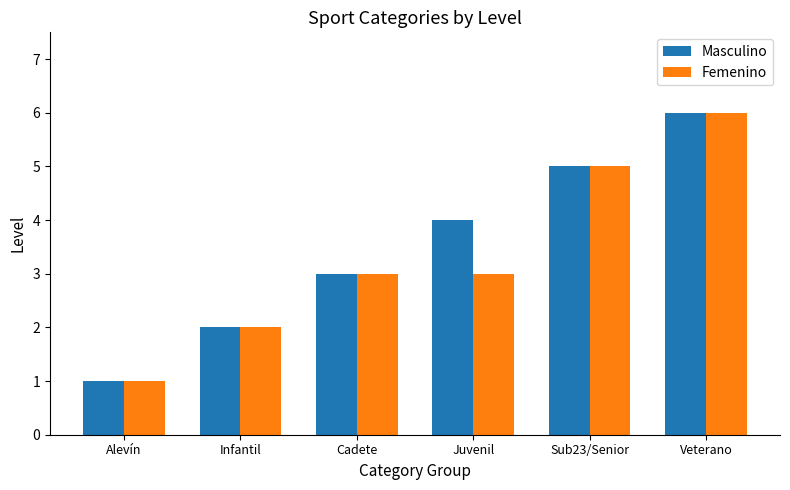

What value does the Femenino series have at Juvenil?

3